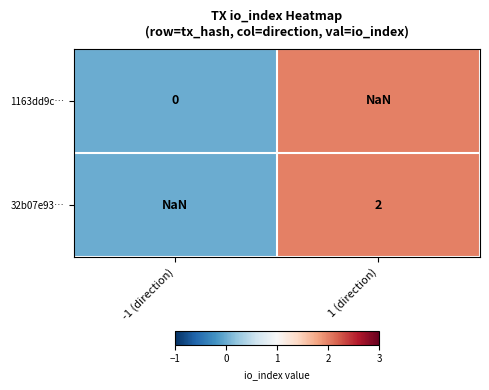

Is the value of 32b07e93… at 1 (direction) greater than the value of 1163dd9c… at -1 (direction)?

Yes